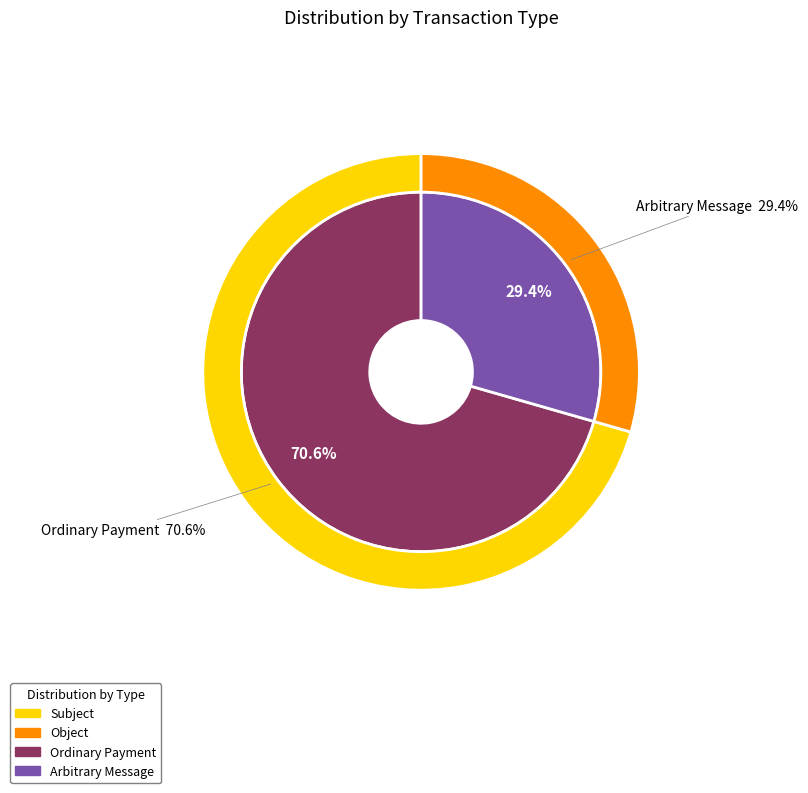

What is the largest slice in the pie chart?

Ordinary Payment